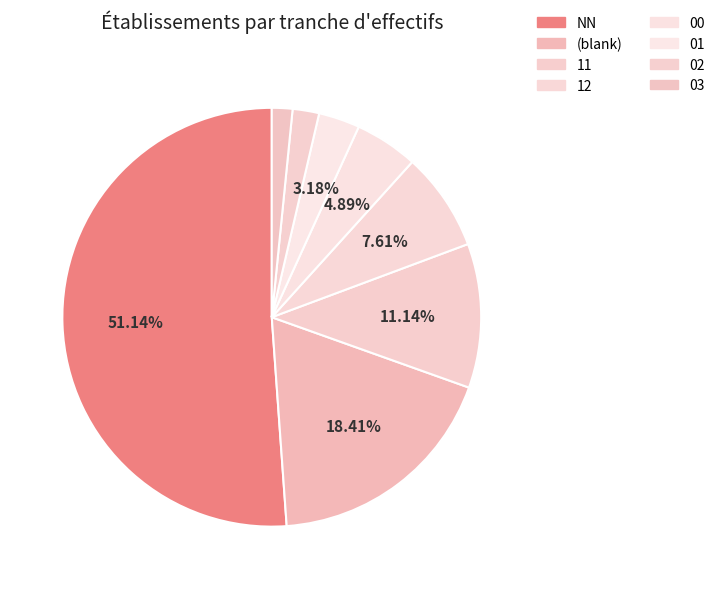

What is the smallest slice in the pie chart?

03